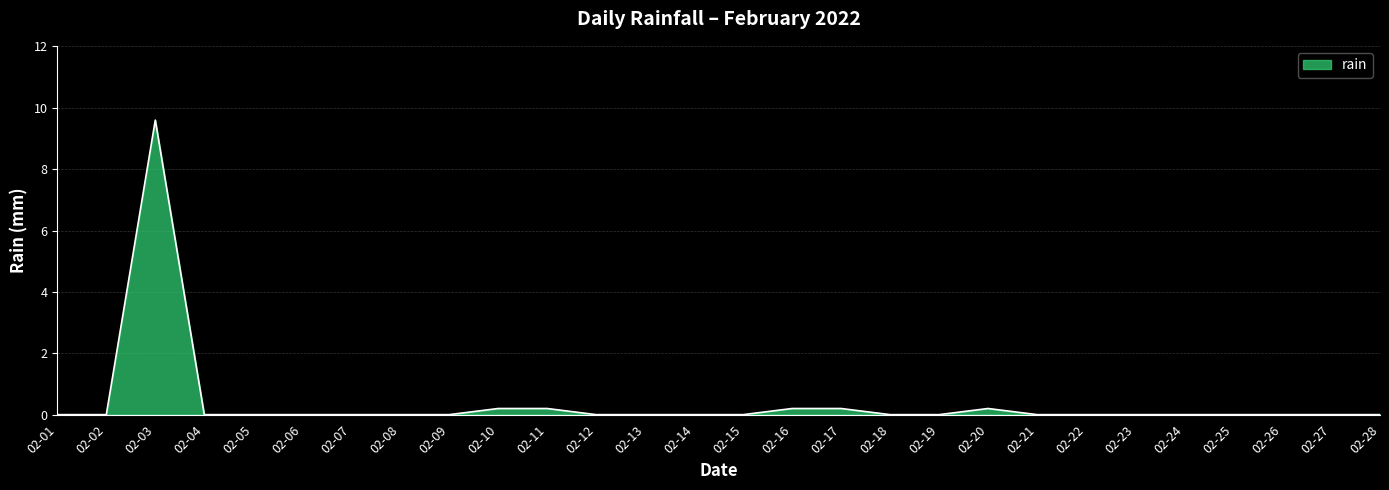

The value at 02-09 is 0.0. True or false?

True